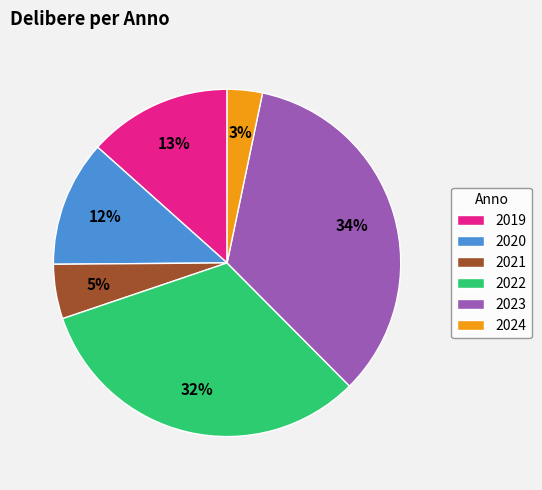

To the nearest percent, what is the difference between the largest and smallest slice percentages?

31%